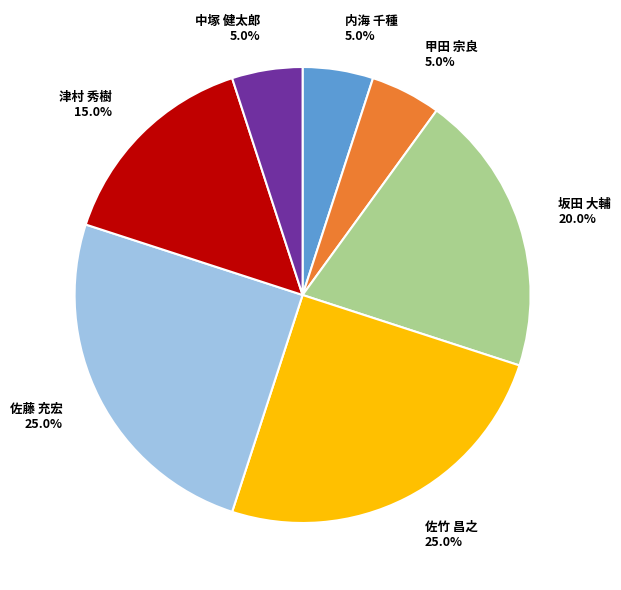

To the nearest percent, what is the difference between the largest and smallest slice percentages?

20%